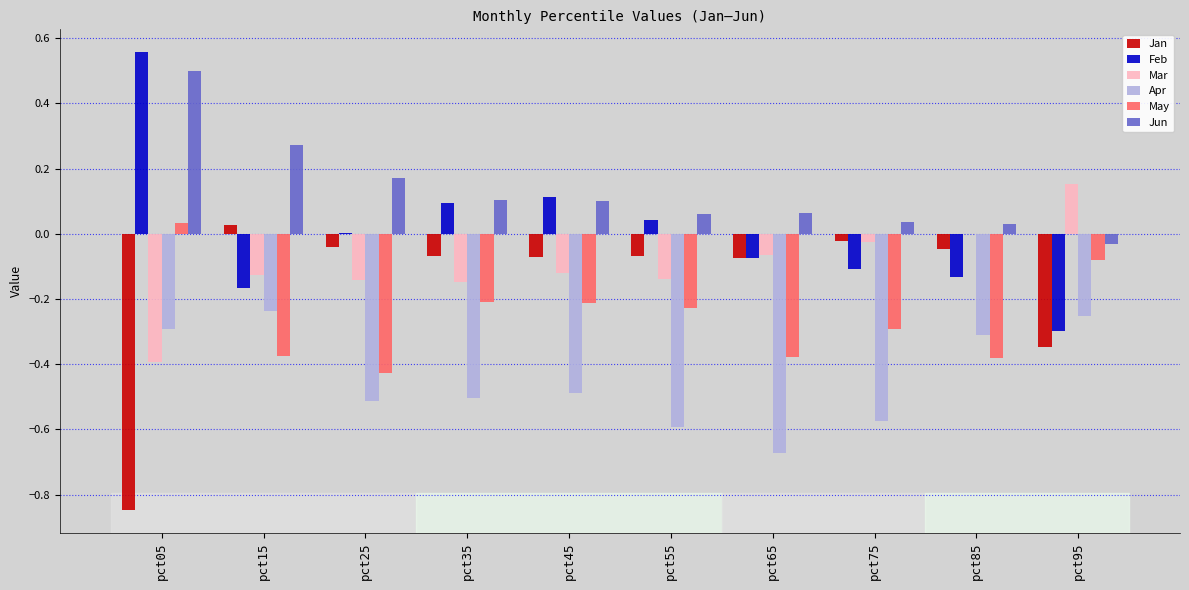

What value does the Jun series have at pct05?

0.5